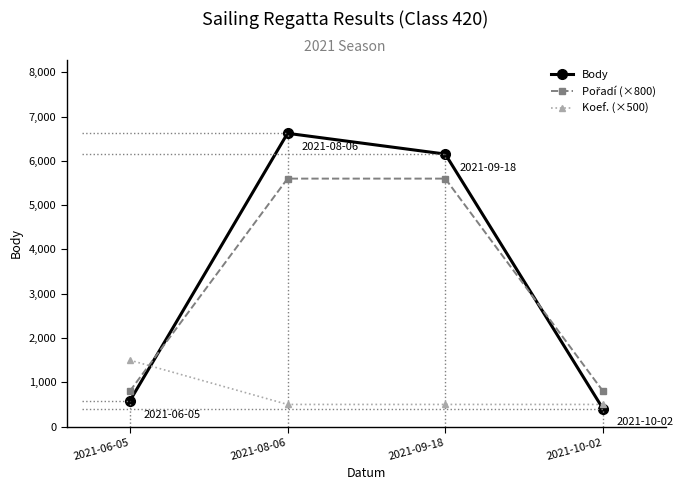

Between which two adjacent categories do Koef. (×500) and Body first intersect?

2021-06-05 and 2021-08-06